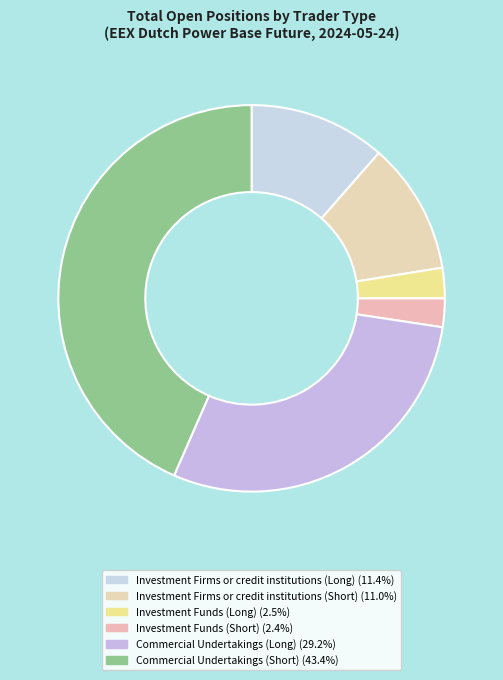

Does Commercial Undertakings (Short) represent more than half of the total?

No